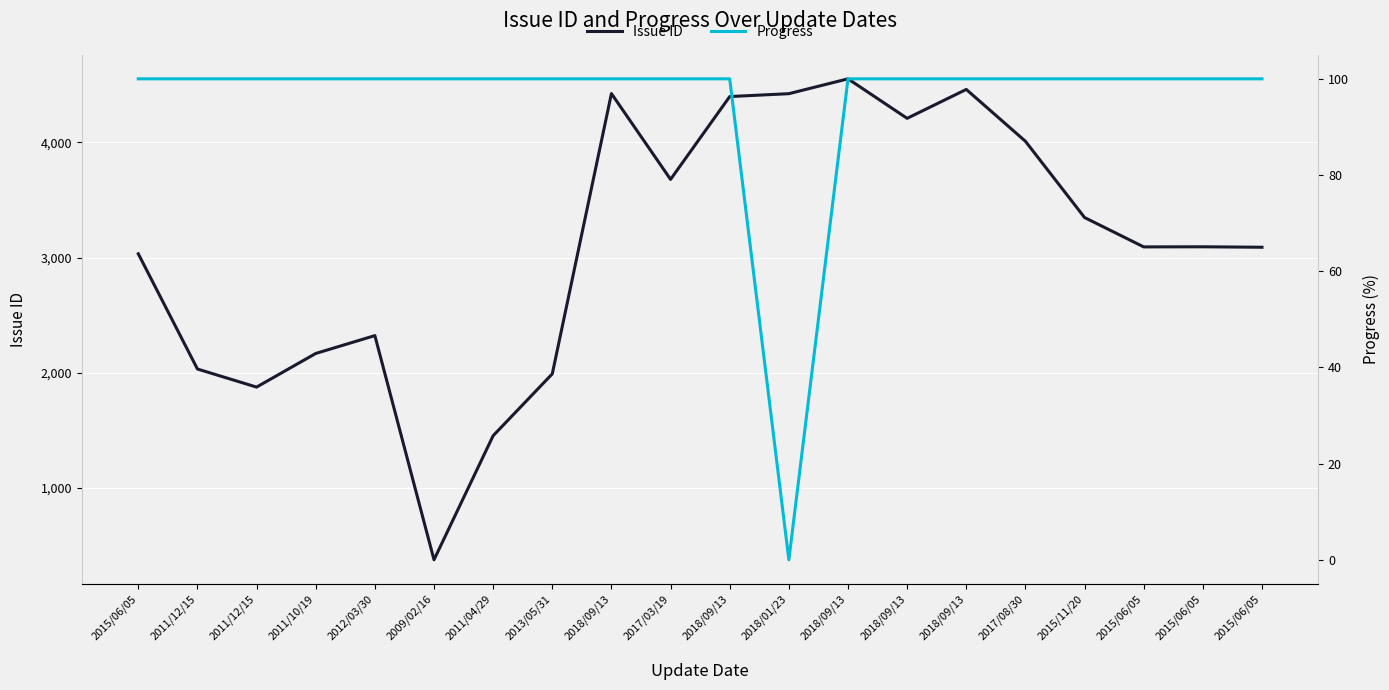

What is the greatest value displayed?

4552